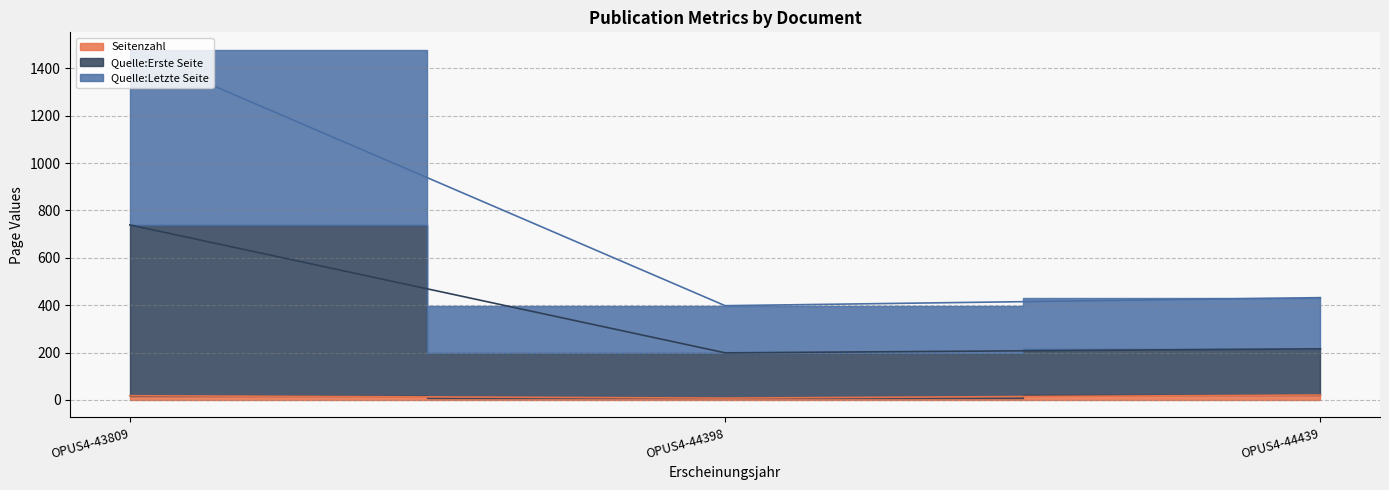

Where is Quelle:Letzte Seite nearest to the value 938?

OPUS4-44439